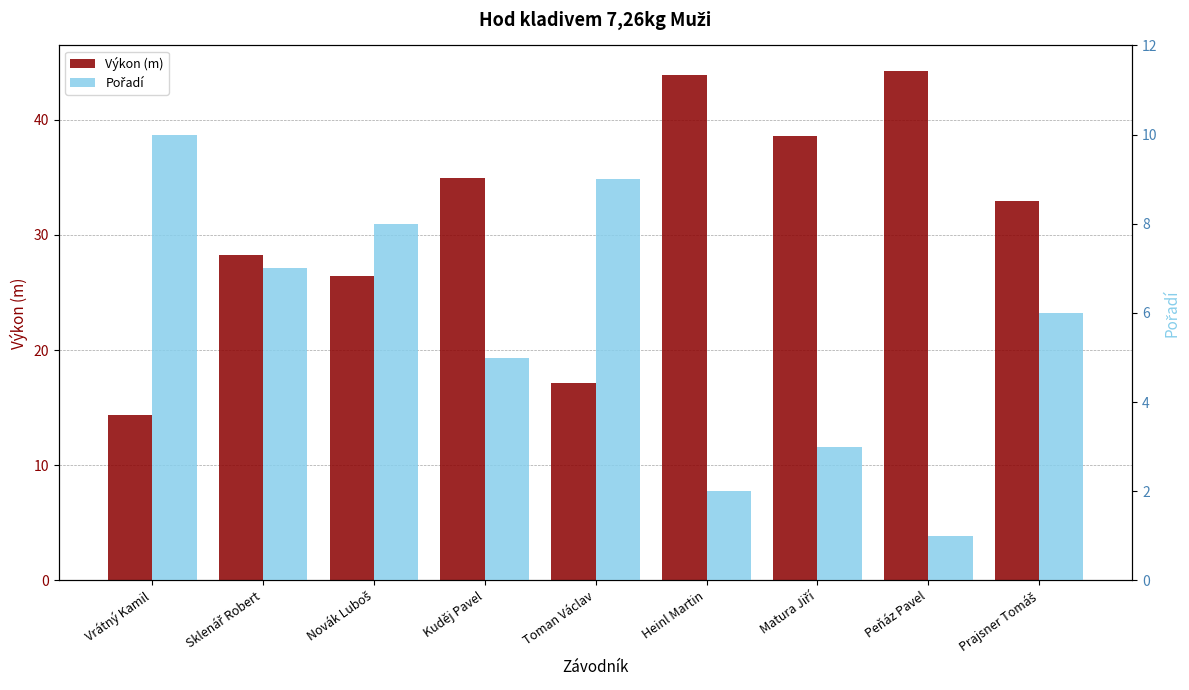

How many categories are shown in the chart?

9